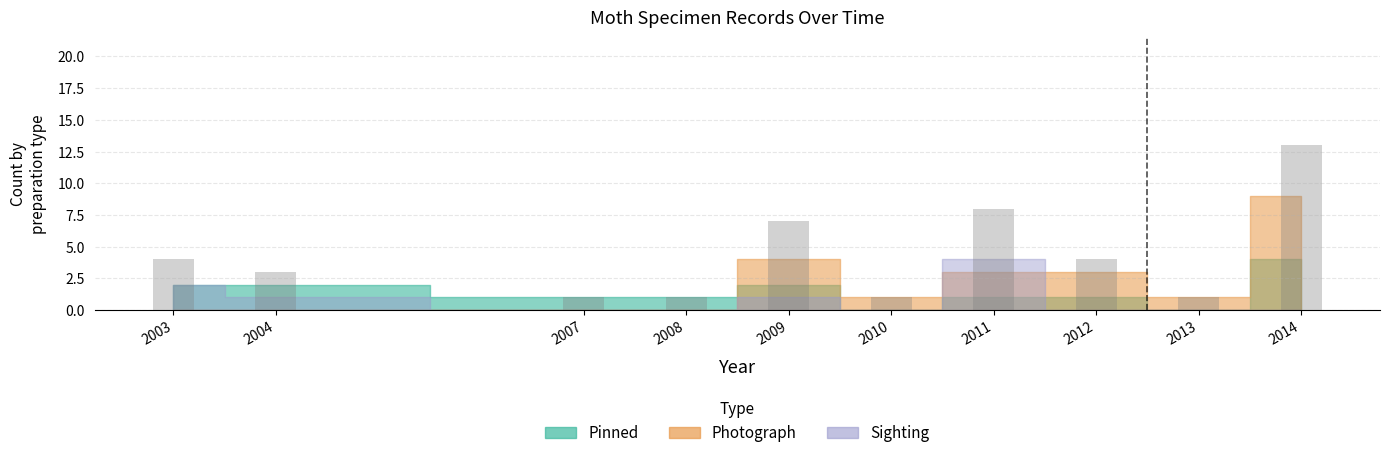

What is the difference between the second highest and second lowest values?

7